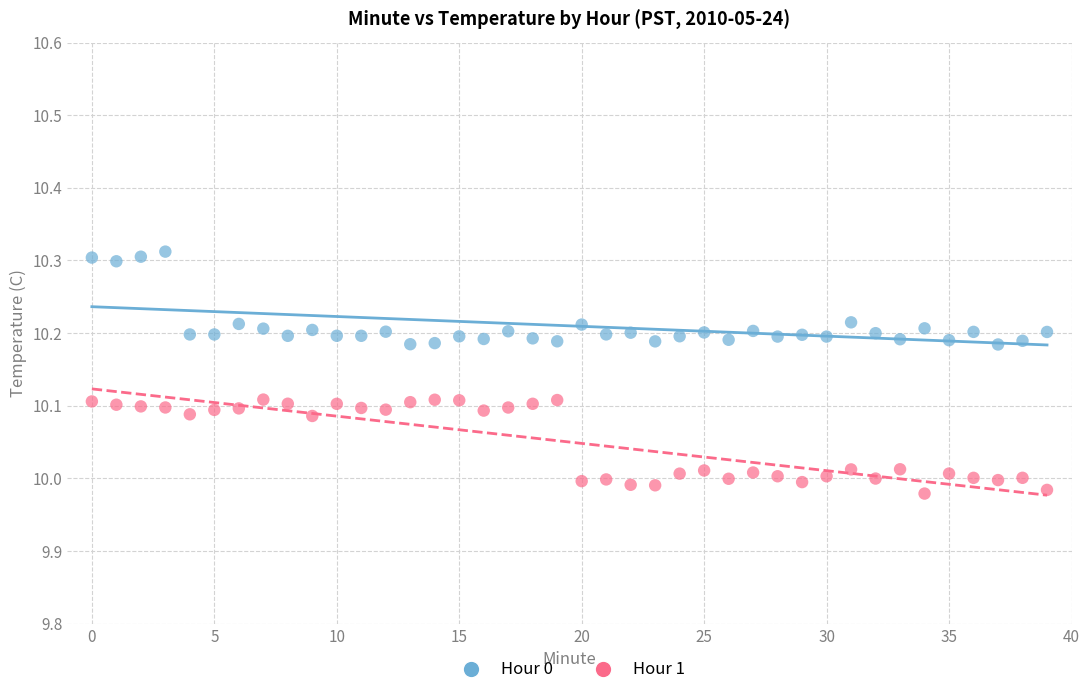

What are all the series names shown in the legend?

Hour 0, Hour 1